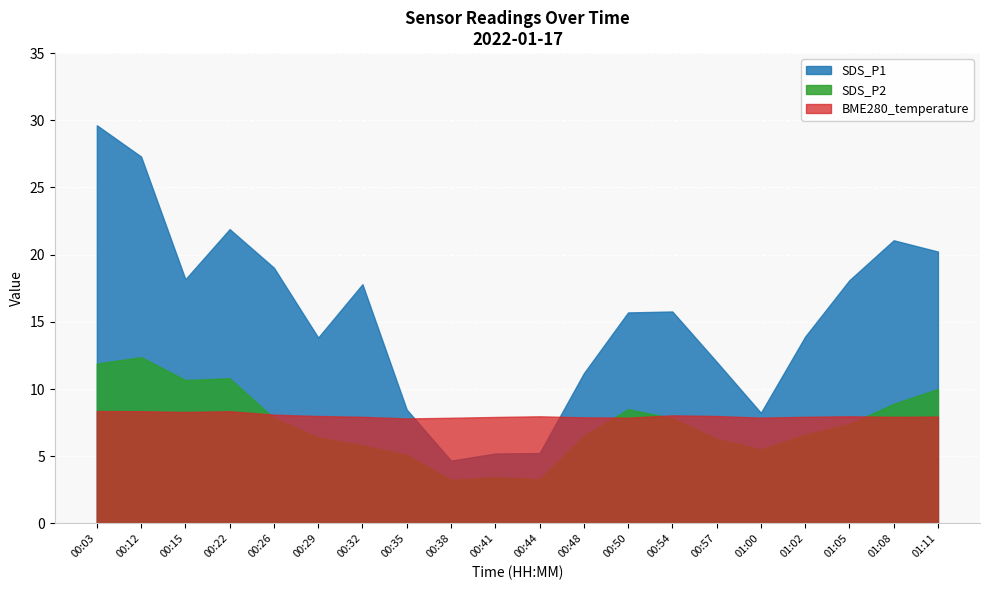

What is the minimum value for BME280_temperature?

7.8